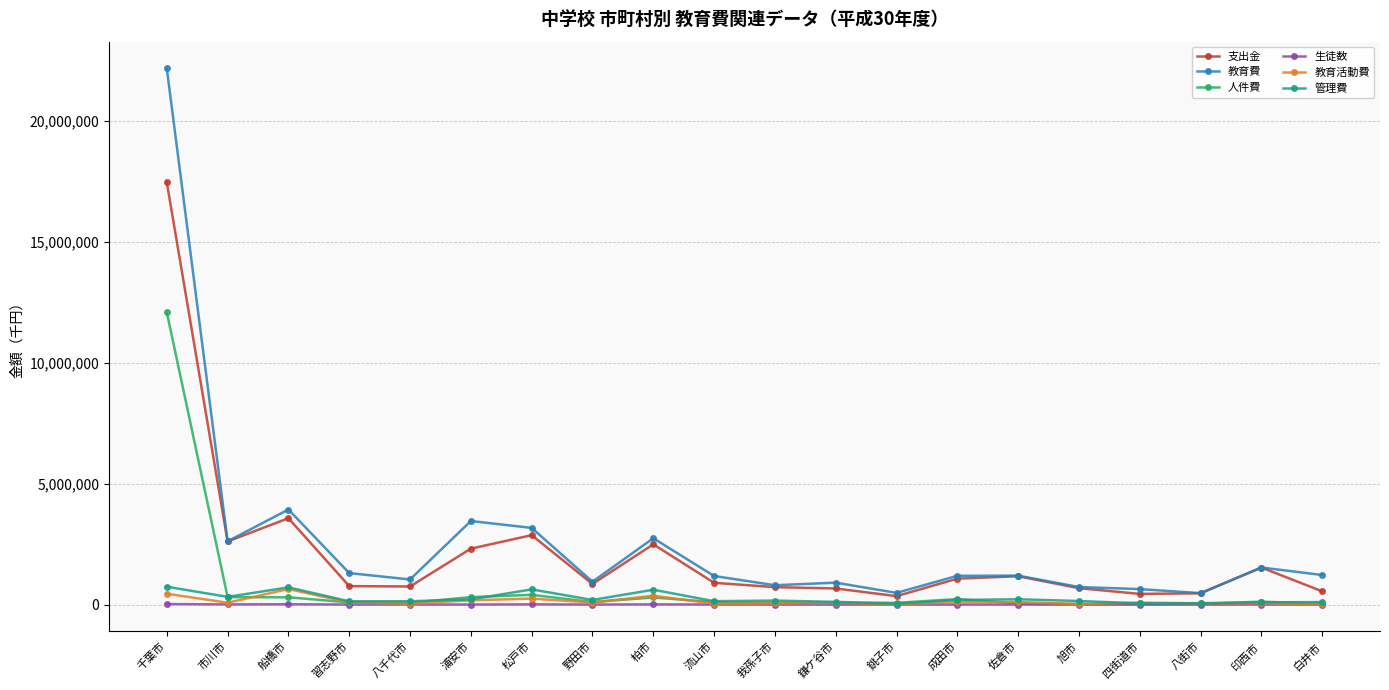

Count the number of data series in this chart.

6